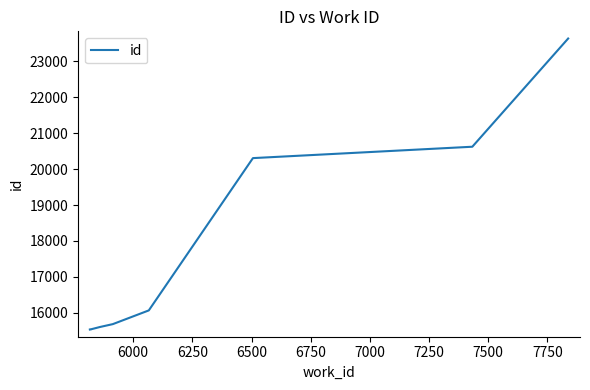

What is the minimum value shown in the chart?

15531